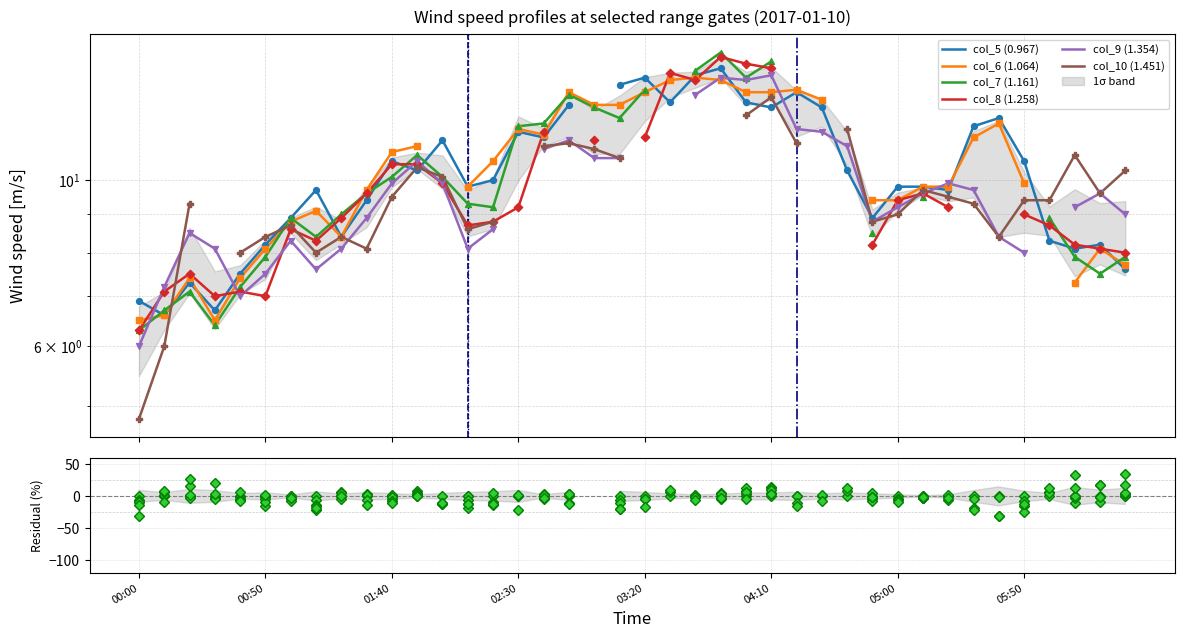

At how many categories does at least one series exceed 15?

6